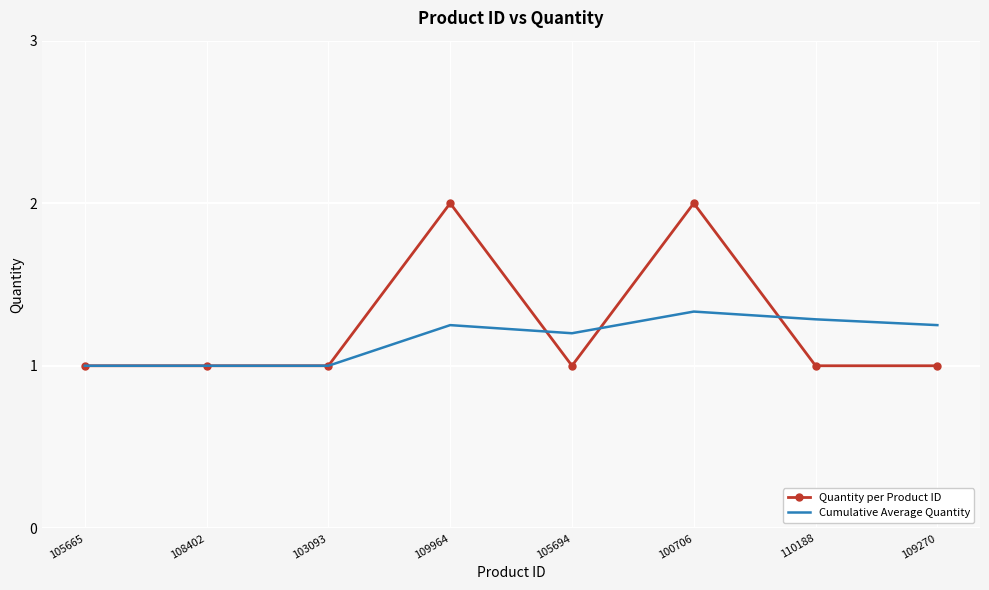

Between 109964 and 105694, which series saw the biggest shift?

Quantity per Product ID